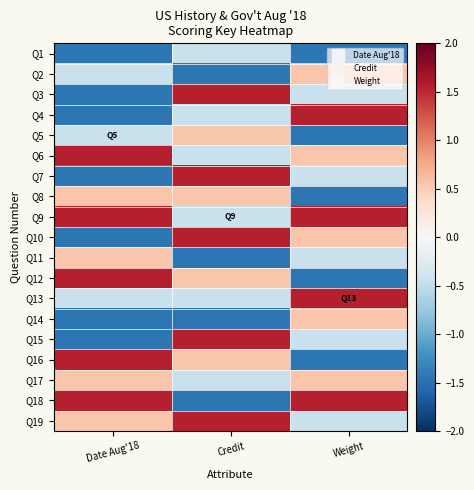

Reading left to right, list all the values displayed in this chart.

Q1: Date Aug'18=-1.4	Credit=-0.4	Weight=-1.4
Q2: Date Aug'18=-0.4	Credit=-1.4	Weight=0.6
Q3: Date Aug'18=-1.4	Credit=1.6	Weight=-0.4
Q4: Date Aug'18=-1.4	Credit=-0.4	Weight=1.6
Q5: Date Aug'18=-0.4	Credit=0.6	Weight=-1.4
Q6: Date Aug'18=1.6	Credit=-0.4	Weight=0.6
Q7: Date Aug'18=-1.4	Credit=1.6	Weight=-0.4
Q8: Date Aug'18=0.6	Credit=0.6	Weight=-1.4
Q9: Date Aug'18=1.6	Credit=-0.4	Weight=1.6
Q10: Date Aug'18=-1.4	Credit=1.6	Weight=0.6
Q11: Date Aug'18=0.6	Credit=-1.4	Weight=-0.4
Q12: Date Aug'18=1.6	Credit=0.6	Weight=-1.4
Q13: Date Aug'18=-0.4	Credit=-0.4	Weight=1.6
Q14: Date Aug'18=-1.4	Credit=-1.4	Weight=0.6
Q15: Date Aug'18=-1.4	Credit=1.6	Weight=-0.4
Q16: Date Aug'18=1.6	Credit=0.6	Weight=-1.4
Q17: Date Aug'18=0.6	Credit=-0.4	Weight=0.6
Q18: Date Aug'18=1.6	Credit=-1.4	Weight=1.6
Q19: Date Aug'18=0.6	Credit=1.6	Weight=-0.4